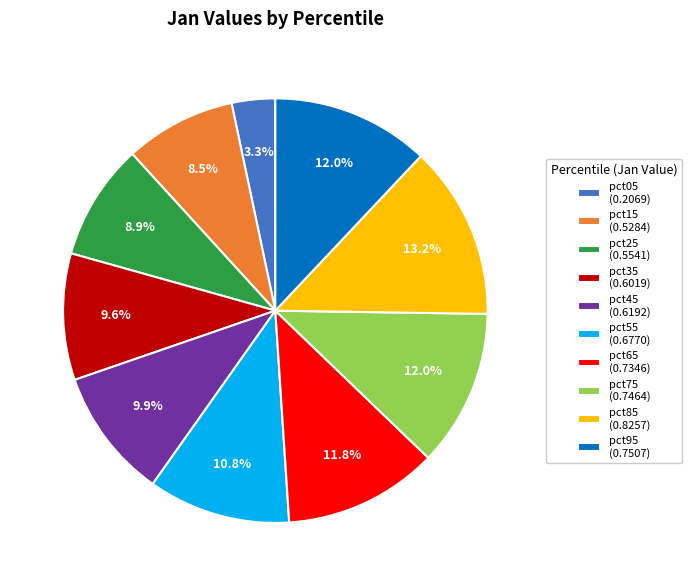

Between pct25 (0.5541) and pct75 (0.7464), which is larger?

pct75 (0.7464)